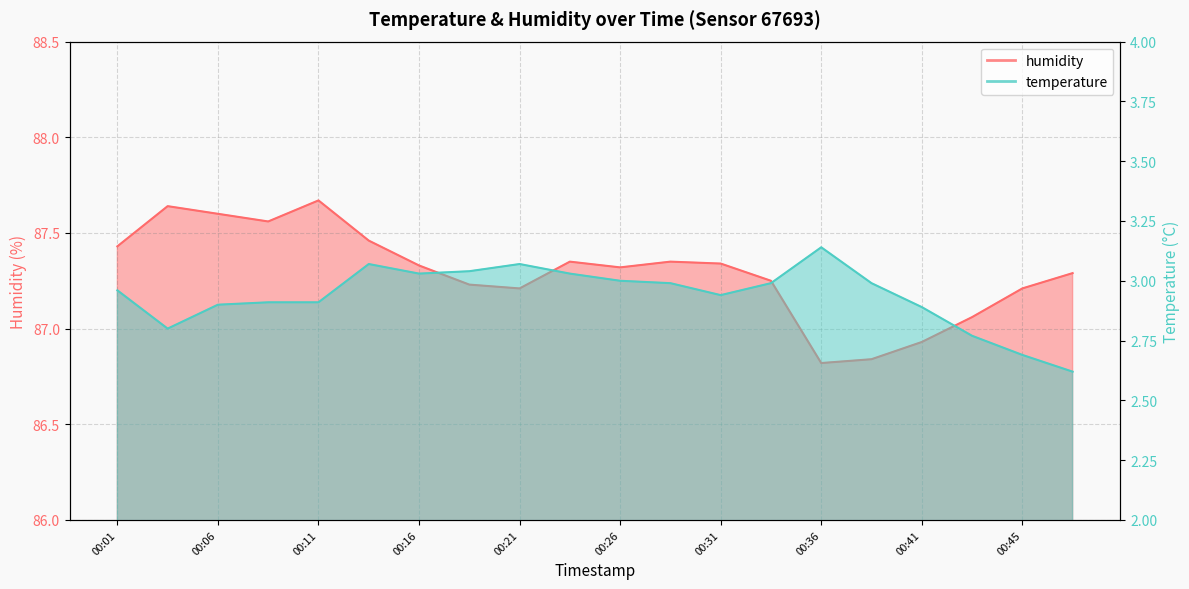

At 00:48, list the series in order from largest to smallest.

humidity, temperature